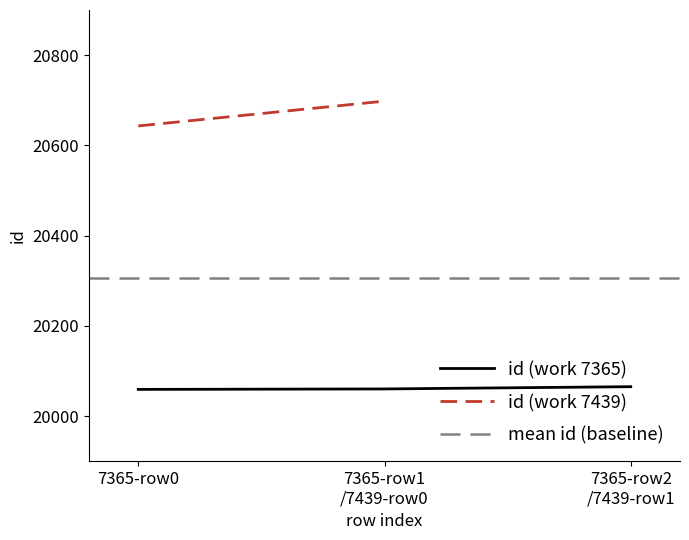

What is the label of the 2nd point from the right?

7365-row1
/7439-row0